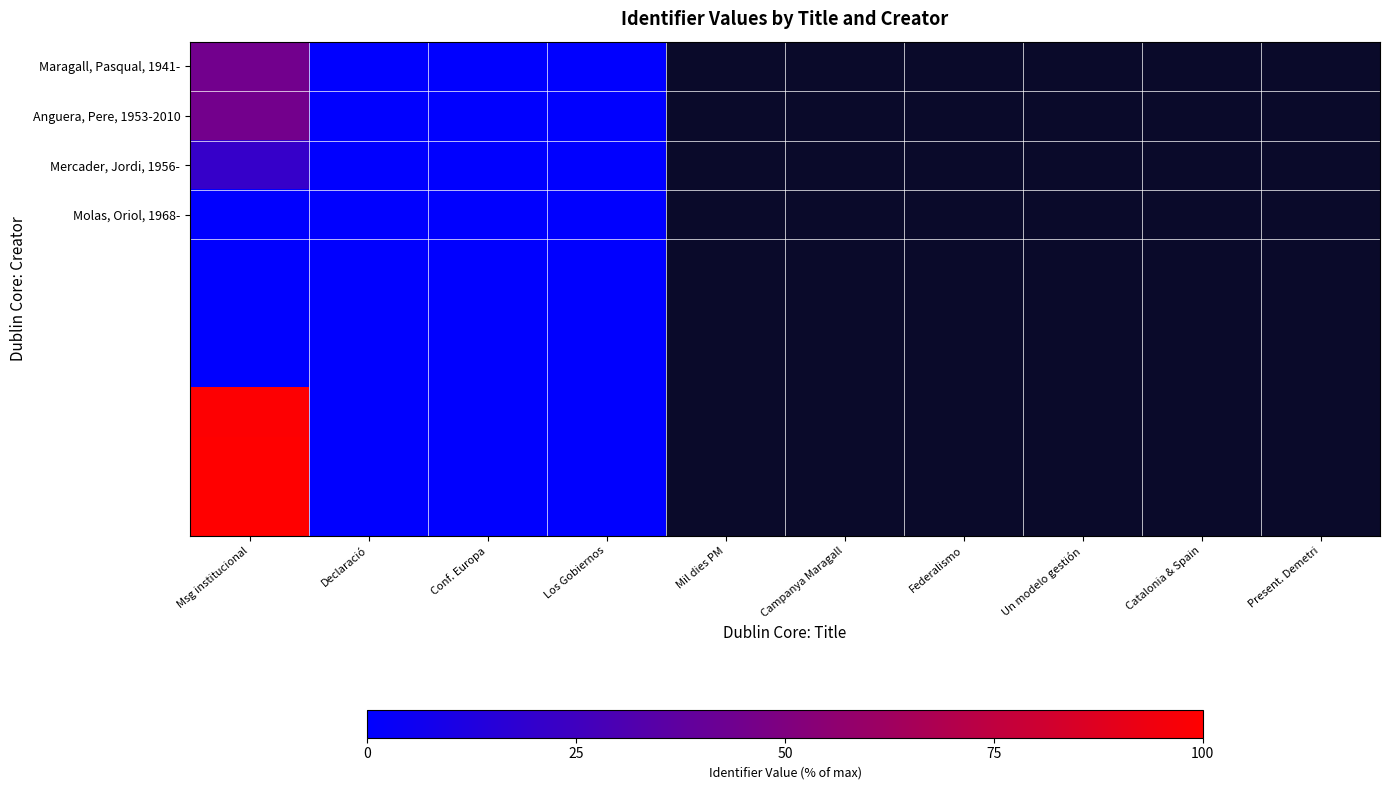

What is the maximum value shown in the chart?

100.0